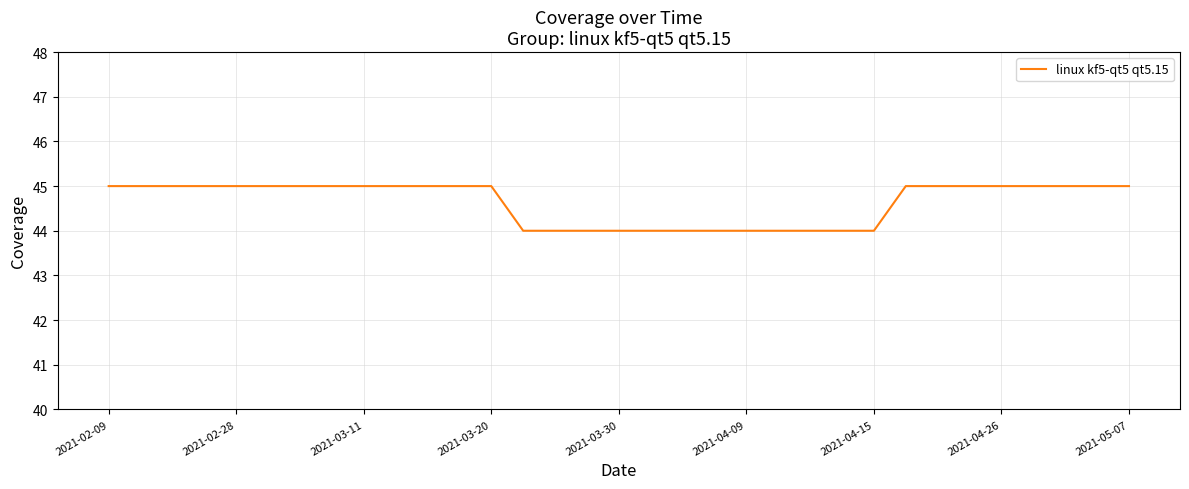

What is the maximum value shown in the chart?

45